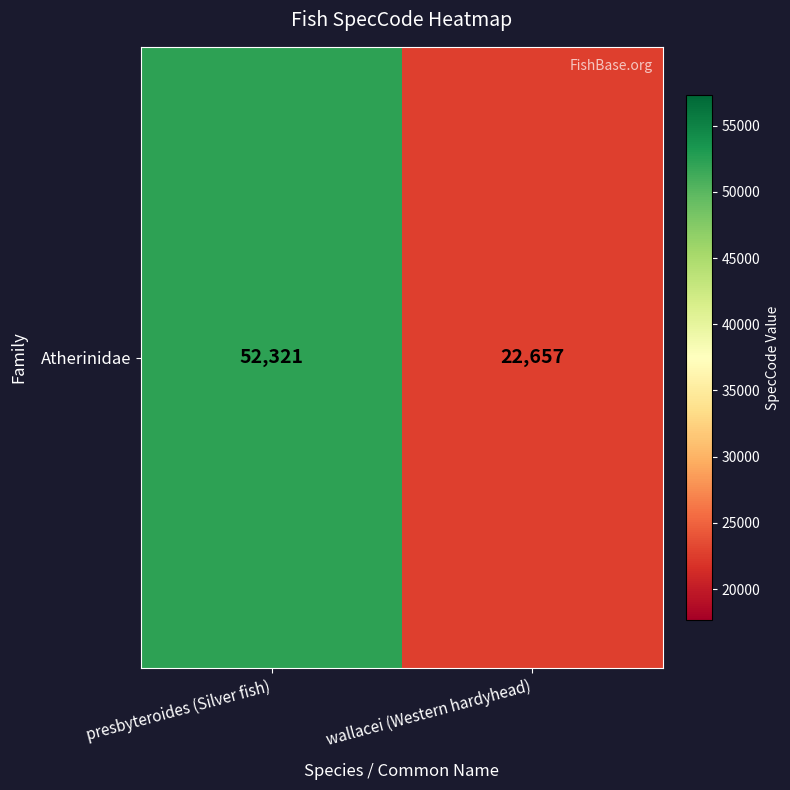

Approximately how many times larger is the value at presbyteroides (Silver fish) compared to wallacei (Western hardyhead)?

2.3